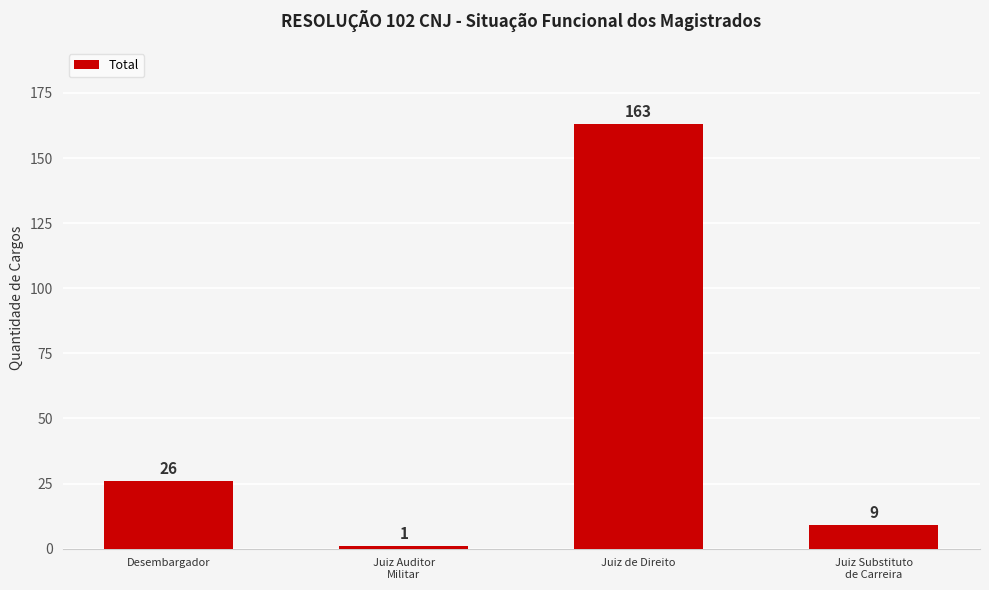

What is the difference between the second highest and minimum values?

25